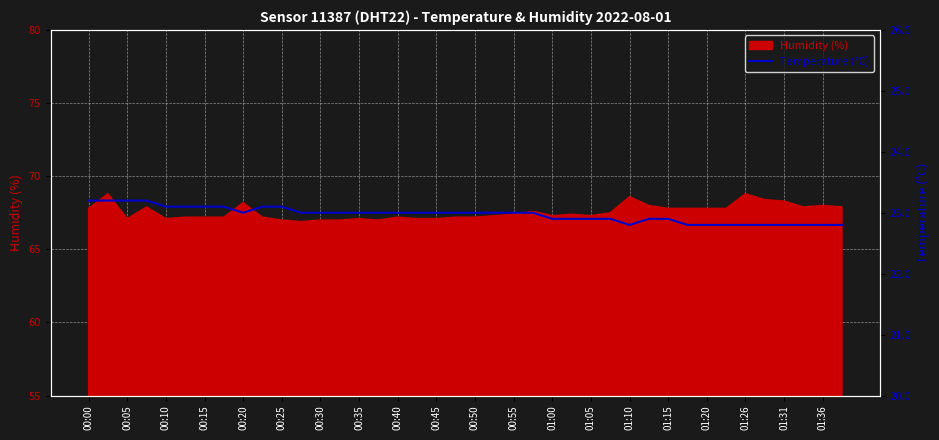

True or false: the data shows 7.7 at 29.

False